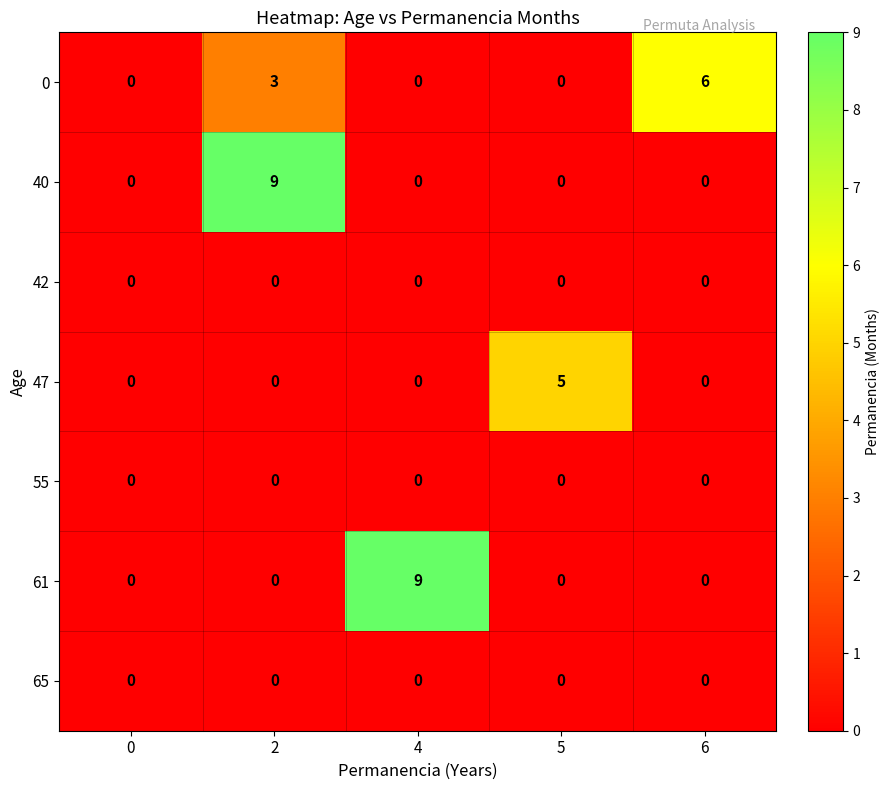

What is the greatest value displayed?

9